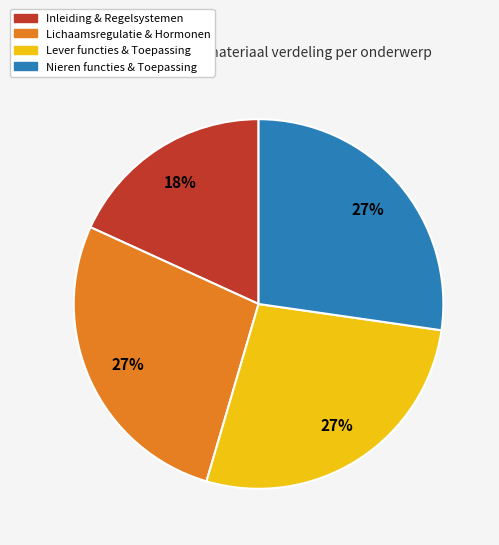

Is there any slice that represents more than half of the pie?

No